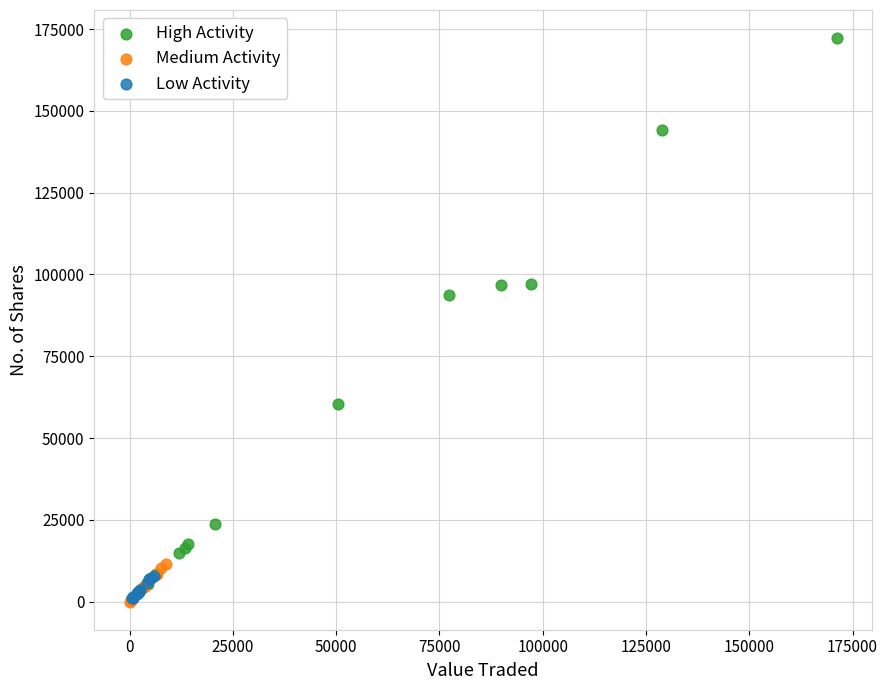

Which series reaches the maximum Y coordinate?

High Activity